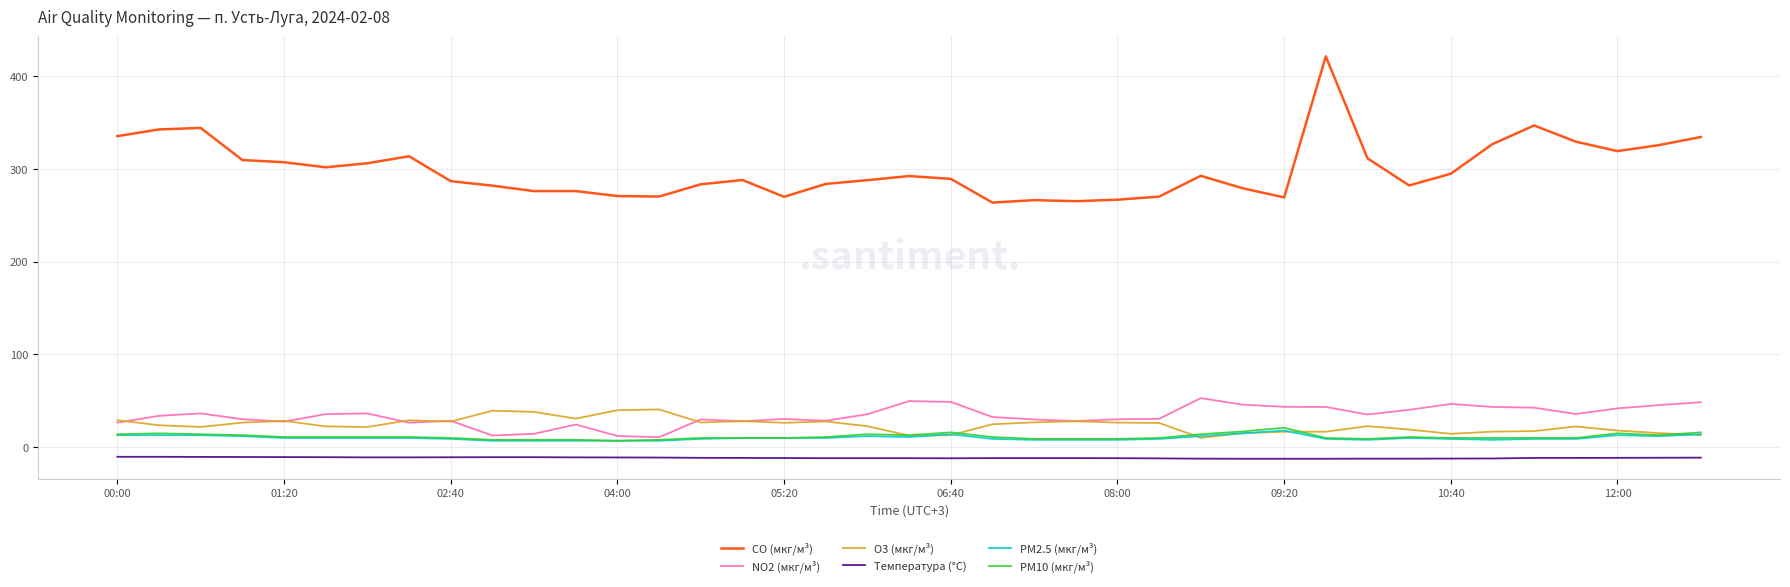

What is the lowest value of the CO (мкг/м³) series?

263.7